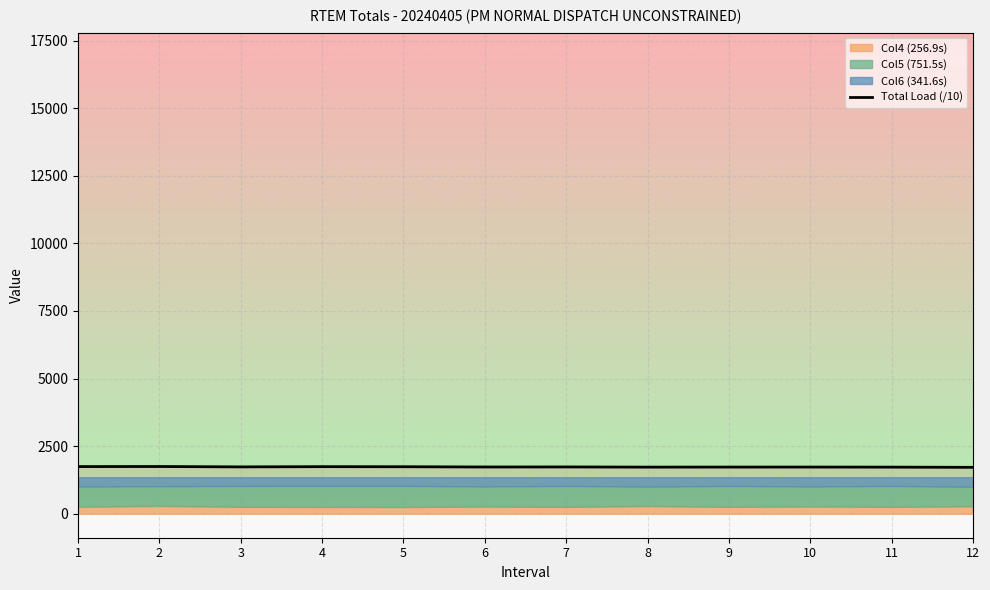

Rank the categories by value from lowest to highest.

12, 11, 8, 9, 10, 6, 7, 3, 5, 4, 1, 2